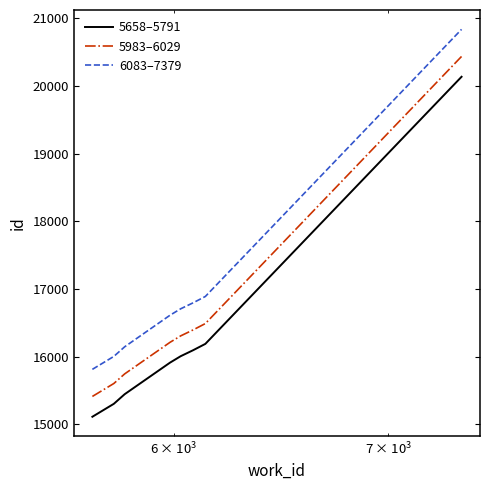

What is the minimum value for 6083–7379?

15814